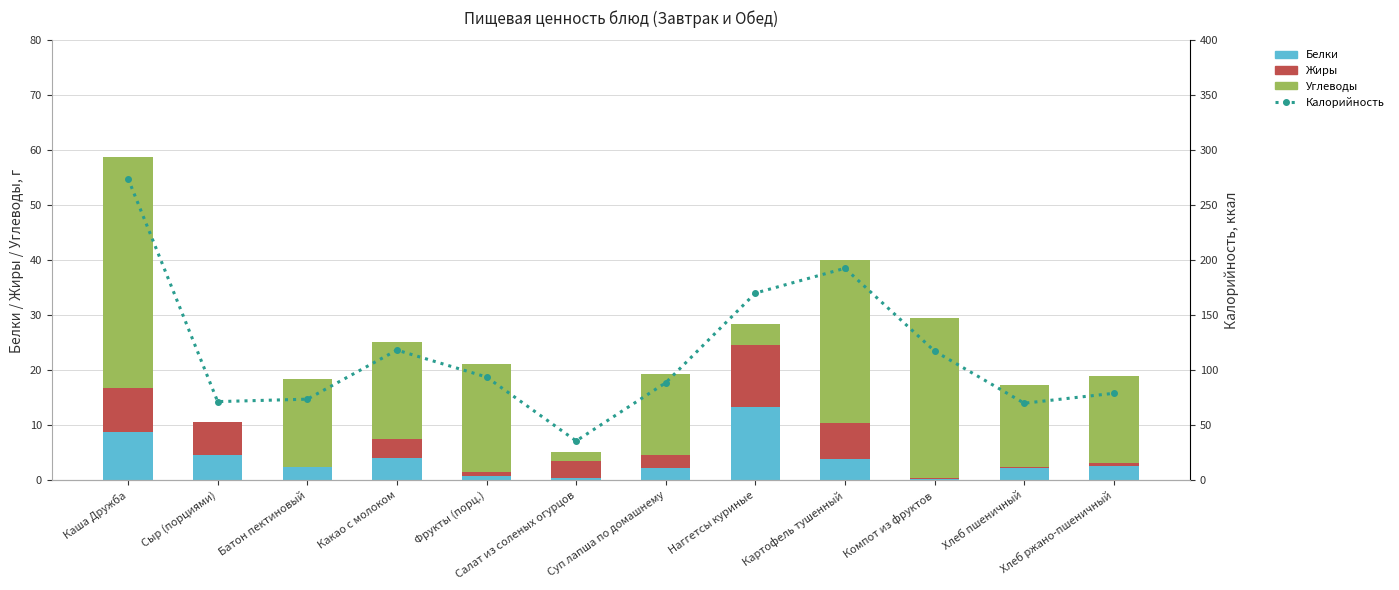

The Калорийность series shows 70.2 at Хлеб пшеничный. True or false?

True